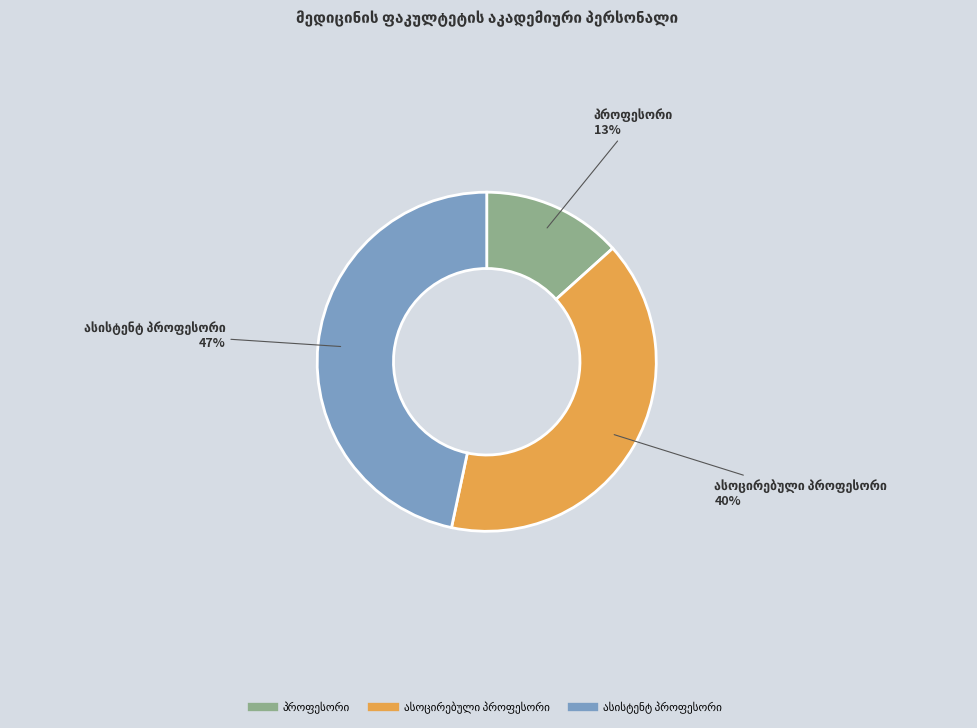

Does any single category account for the majority?

No